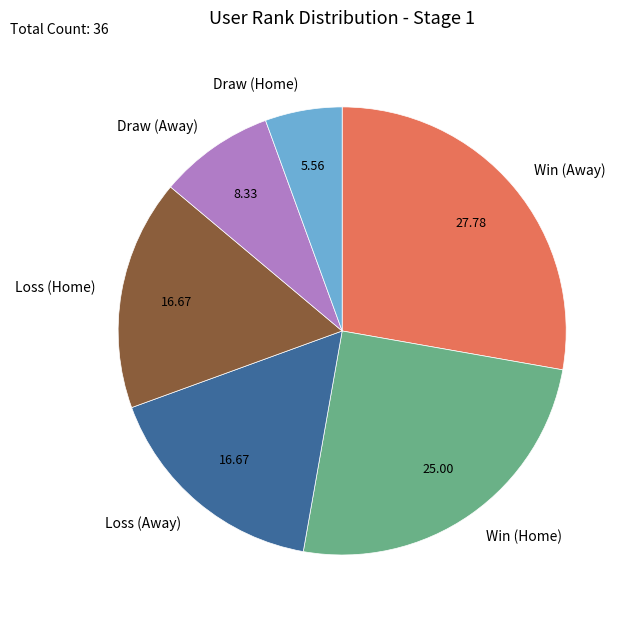

What is the smallest slice in the pie chart?

Draw (Home)